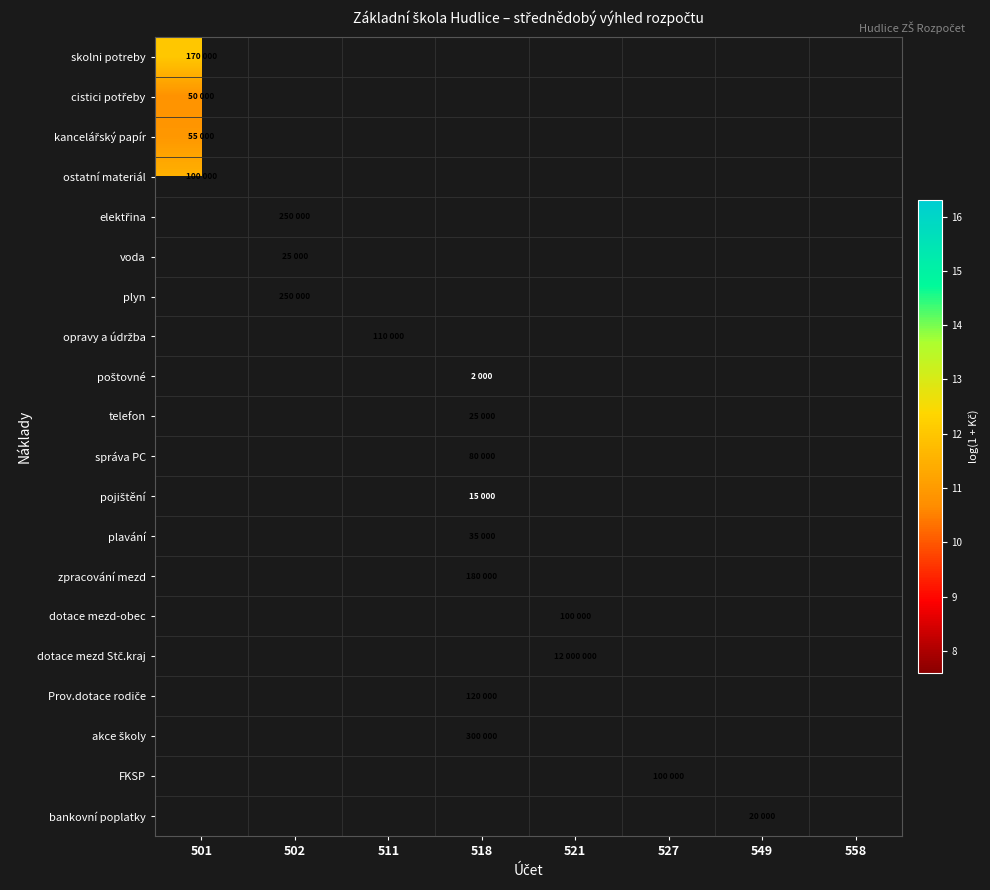

How many distinct data groups are displayed?

20